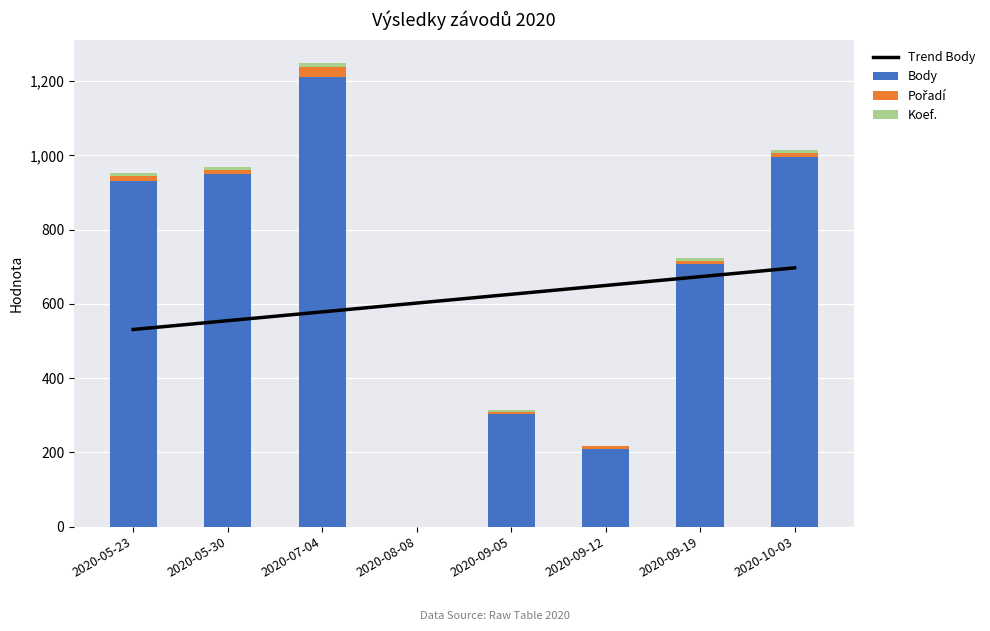

Reading left to right, transcribe all the data shown in this chart.

Trend Body: 2020-05-23=531.1	2020-05-30=554.8	2020-07-04=578.5	2020-08-08=602.2	2020-09-05=625.9	2020-09-12=649.6	2020-09-19=673.4	2020-10-03=697.1
Body: 2020-05-23=932.0	2020-05-30=950.0	2020-07-04=1212.0	2020-08-08=0.0	2020-09-05=303.0	2020-09-12=210.0	2020-09-19=707.0	2020-10-03=997.0
Pořadí: 2020-05-23=13.0	2020-05-30=12.0	2020-07-04=25.0	2020-08-08=0.0	2020-09-05=7.0	2020-09-12=7.0	2020-09-19=9.0	2020-10-03=10.0
Koef.: 2020-05-23=7.0	2020-05-30=7.0	2020-07-04=12.0	2020-08-08=0.0	2020-09-05=3.0	2020-09-12=1.0	2020-09-19=7.0	2020-10-03=7.0